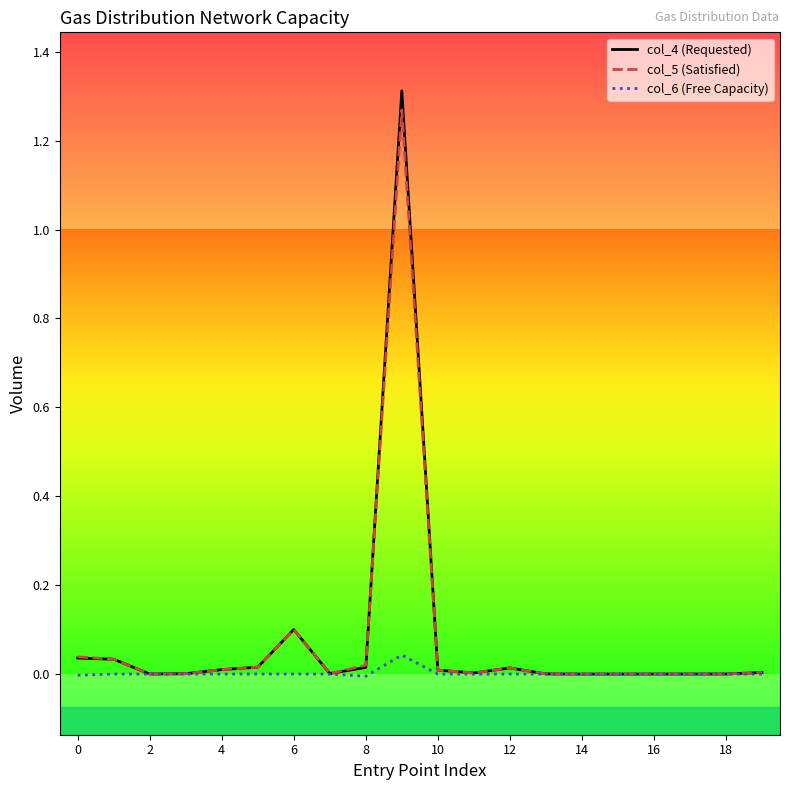

Reading right to left, list all the values displayed in this chart.

col_4 (Requested): 0.0	0.0	0.0	0.0	0.0	0.0	0.0	0.0	0.0	0.0	1.3	0.0	0.0	0.1	0.0	0.0	0.0	0.0	0.0	0.0
col_5 (Satisfied): 0.0	0.0	0.0	0.0	0.0	0.0	0.0	0.0	0.0	0.0	1.3	0.0	0.0	0.1	0.0	0.0	0.0	0.0	0.0	0.0
col_6 (Free Capacity): -0.0	0.0	0.0	0.0	0.0	0.0	0.0	0.0	0.0	0.0	0.0	-0.0	0.0	0.0	0.0	0.0	0.0	0.0	0.0	-0.0